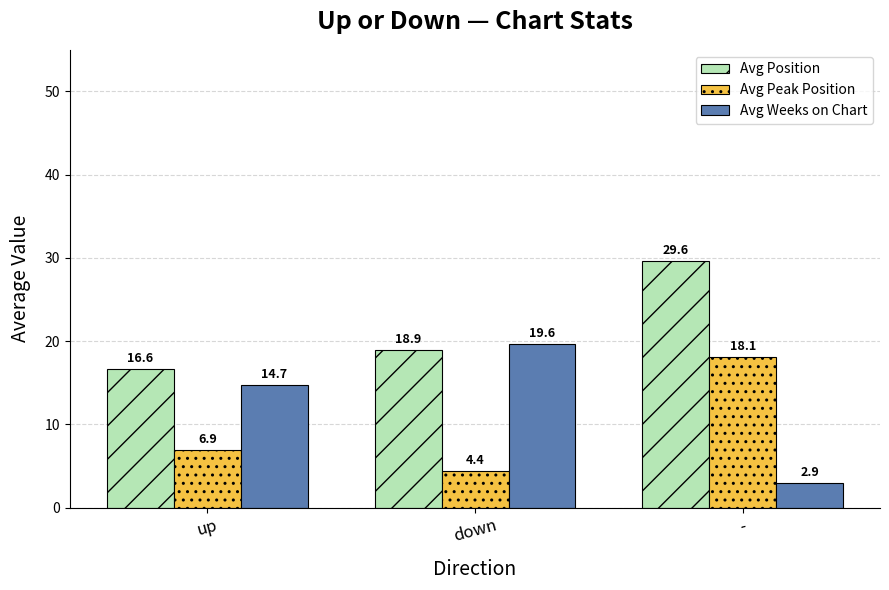

What is the lowest value of the Avg Peak Position series?

4.4